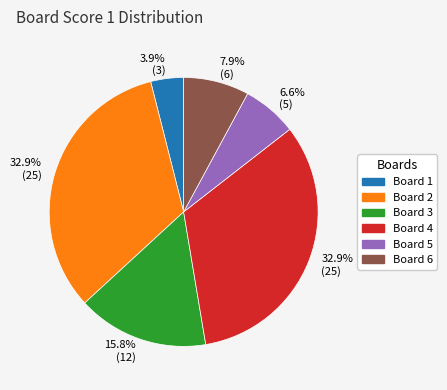

Does any single category account for the majority?

No